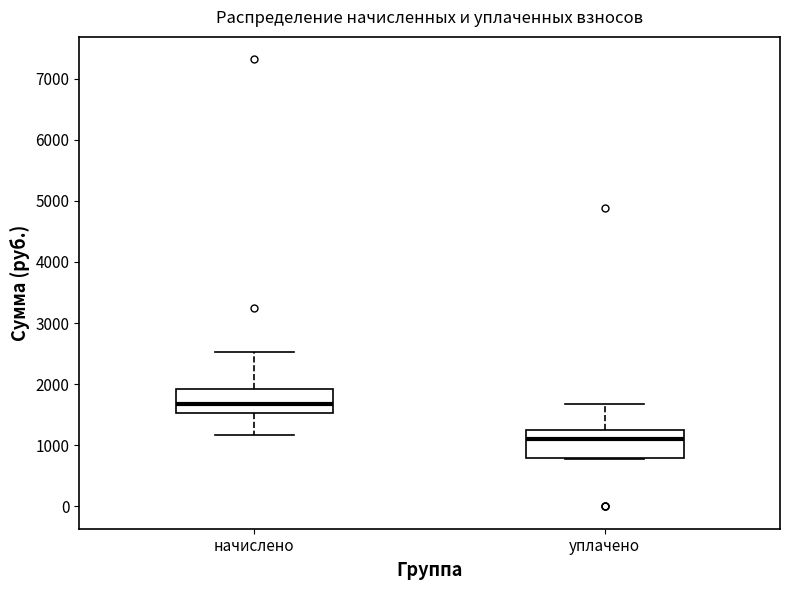

Where is the upper edge of the box for уплачено on the y-axis? The values are not printed on the chart, so give them approximately, as read against the axis.

1200